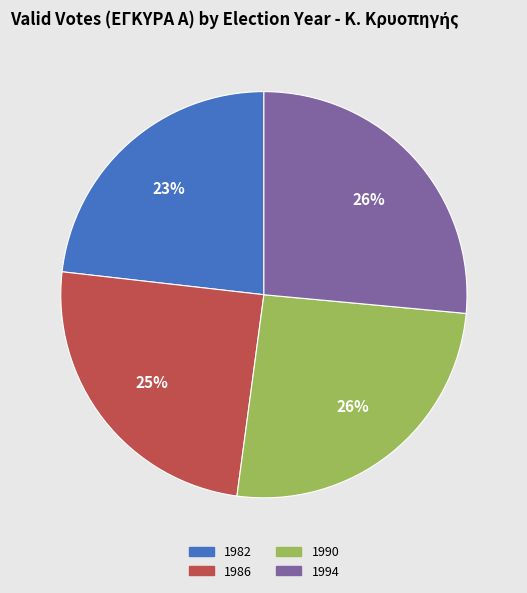

To the nearest percent, what is the average slice percentage?

25%